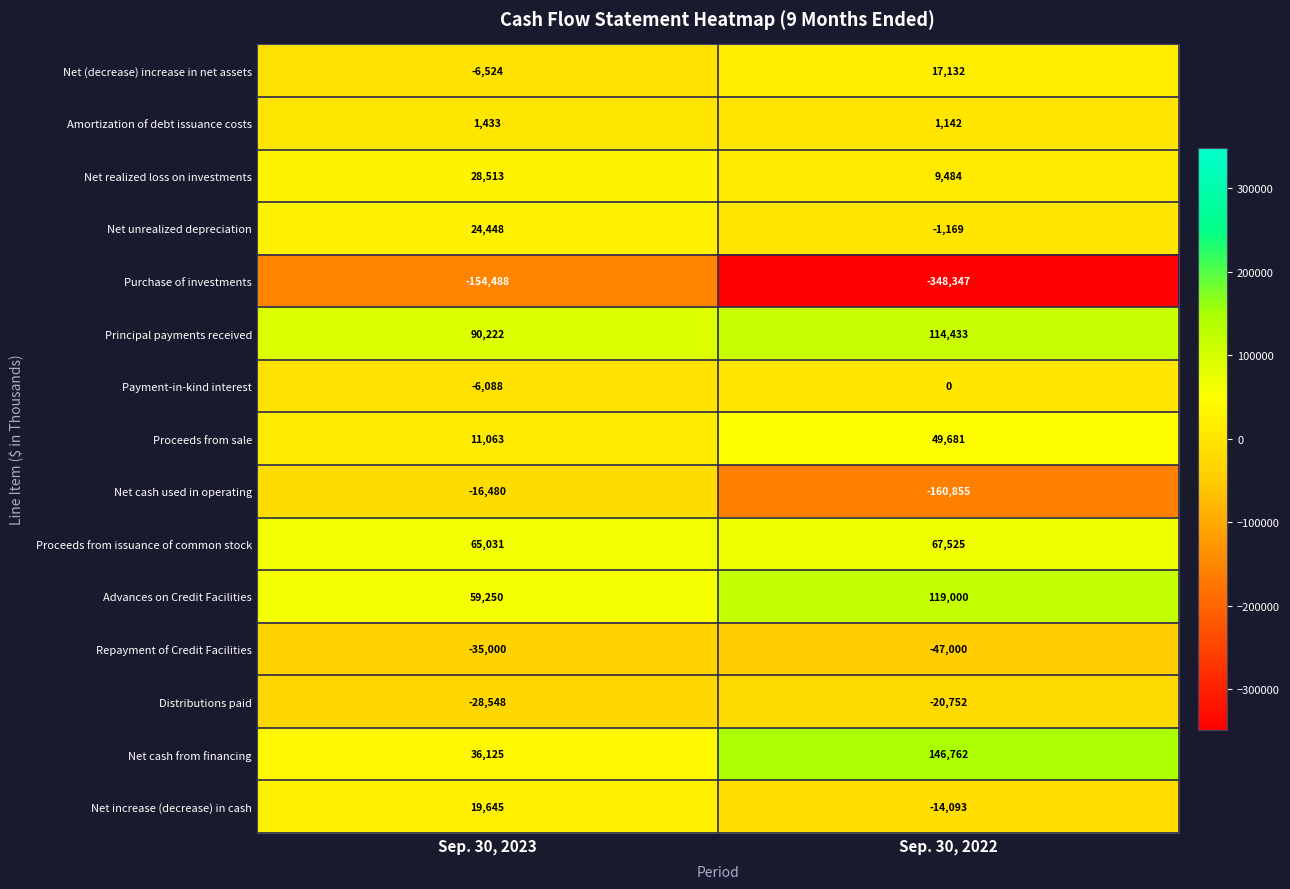

Is it true that Proceeds from sale equals 49681 at Sep. 30, 2022?

True